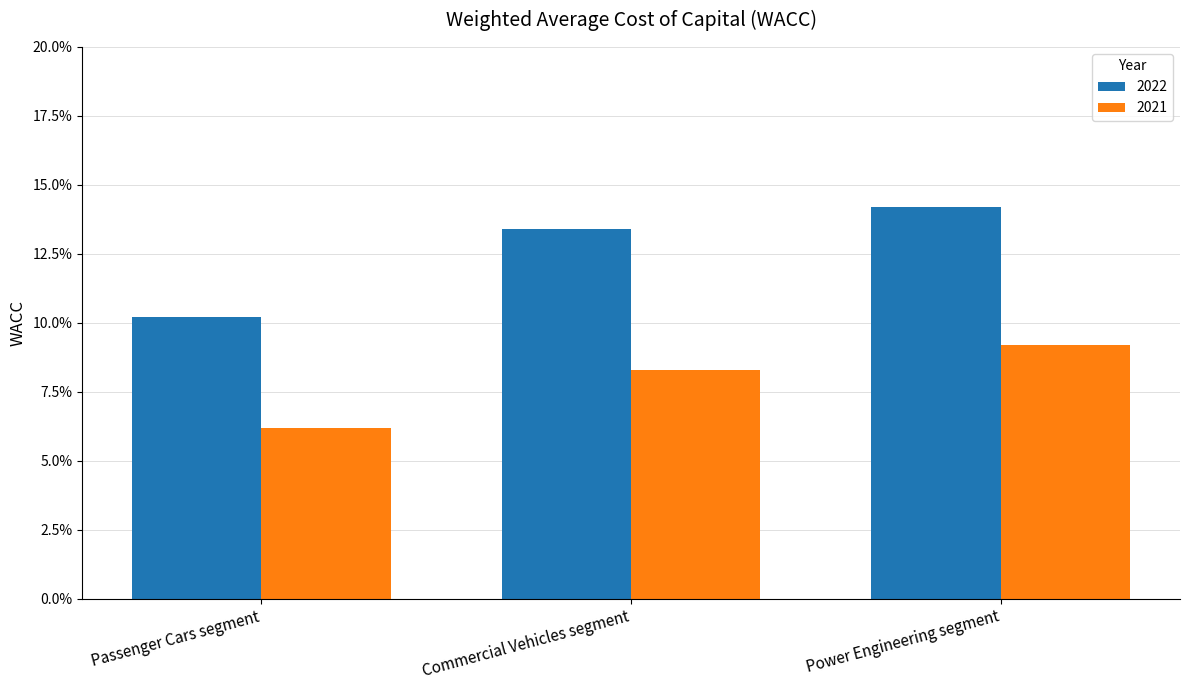

Reading left to right, list all the values displayed in this chart.

2022: Passenger Cars segment=0.1	Commercial Vehicles segment=0.1	Power Engineering segment=0.1
2021: Passenger Cars segment=0.1	Commercial Vehicles segment=0.1	Power Engineering segment=0.1